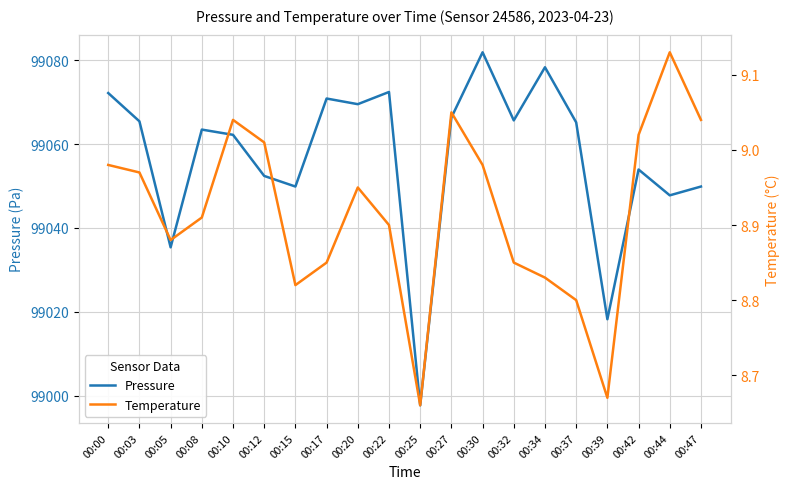

True or false: Pressure and Temperature cross at least once.

False